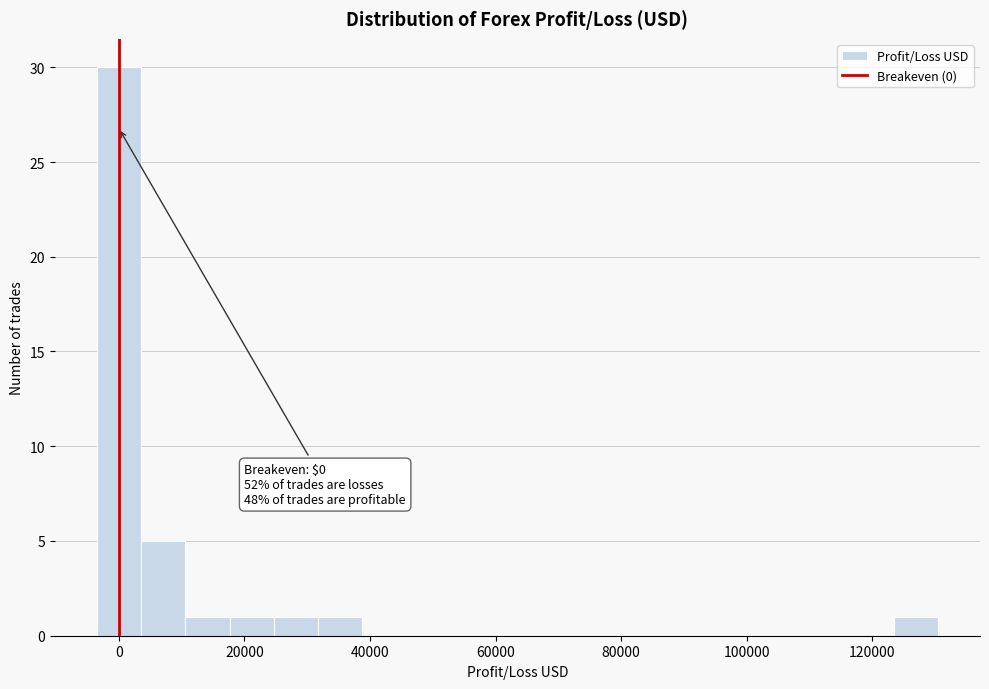

Around what value on the x-axis is the tallest bar? Give the approximate position of its centre, as read against the axis.

0